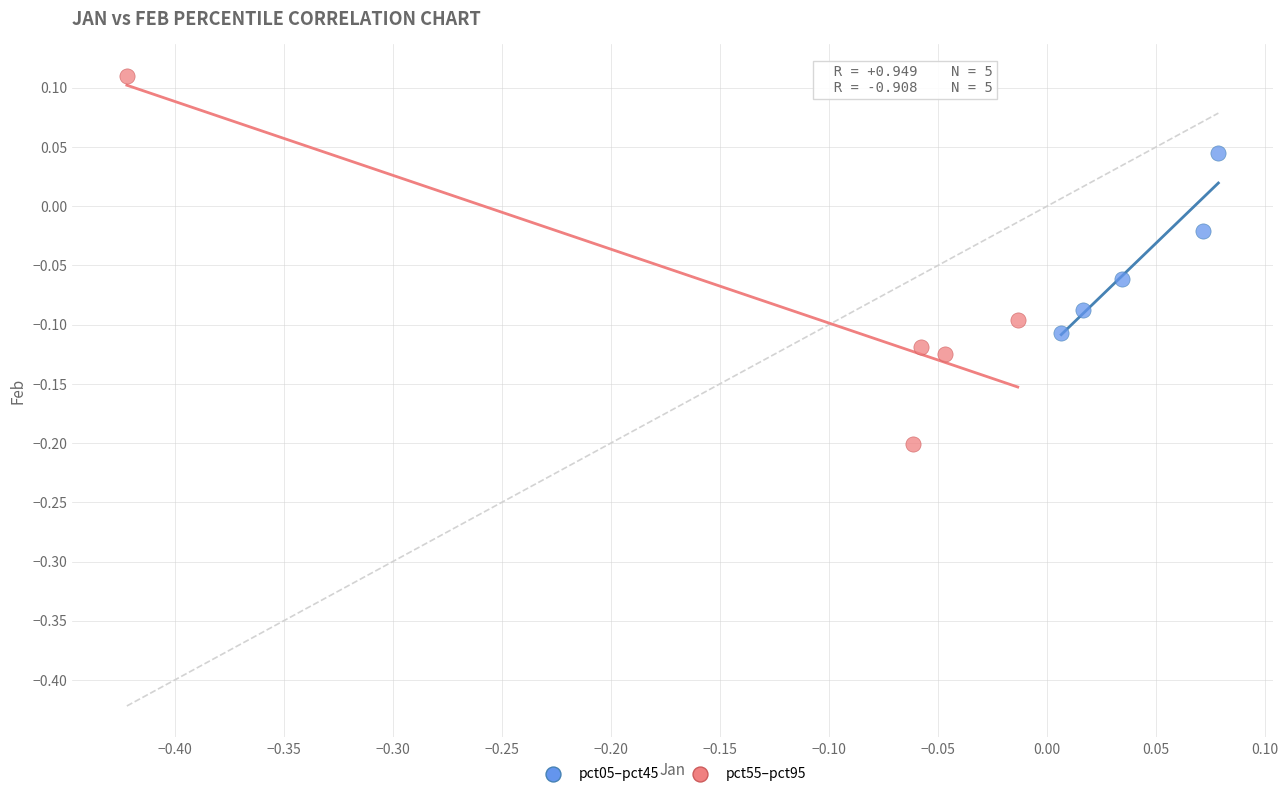

Which series reaches the minimum Y coordinate?

pct55–pct95